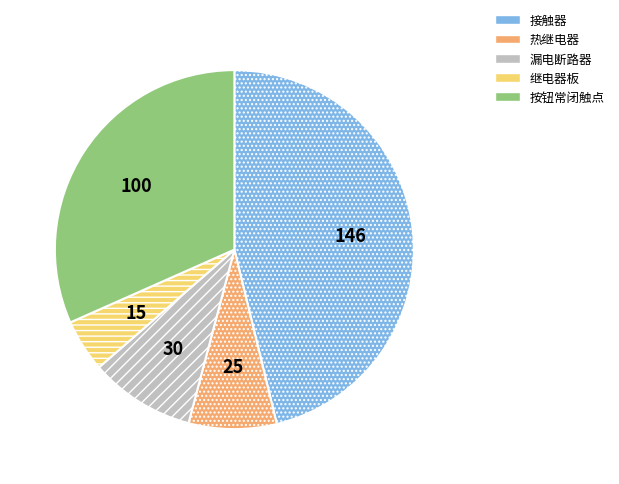

The 热继电器 slice represents 8% of the pie. True or false?

True